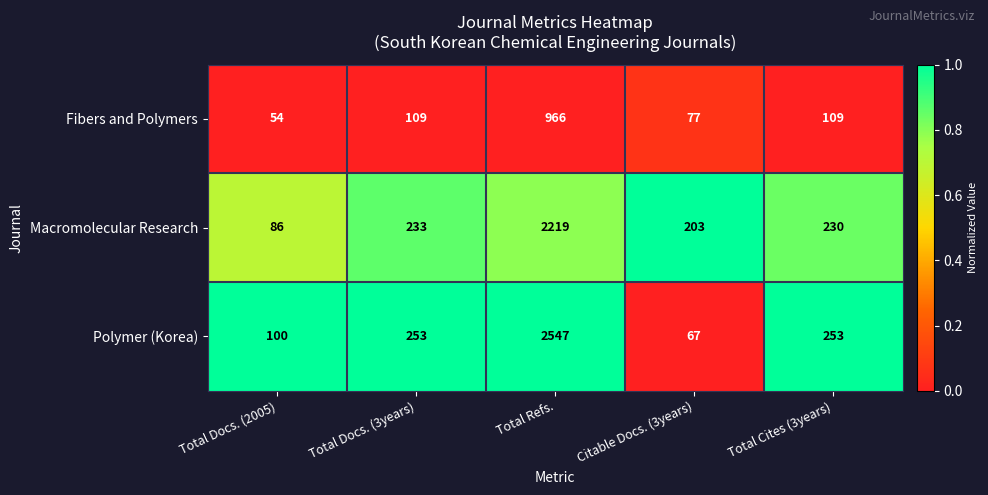

Rank the series at Total Docs. (3years) from lowest to highest value.

Fibers and Polymers, Macromolecular Research, Polymer (Korea)